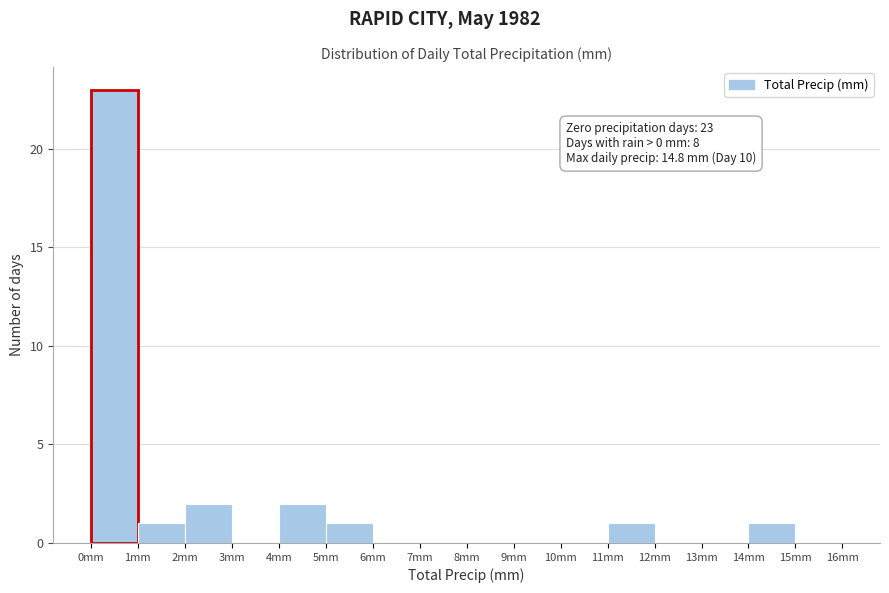

Which range on the x-axis has the tallest bar?

0 to 1